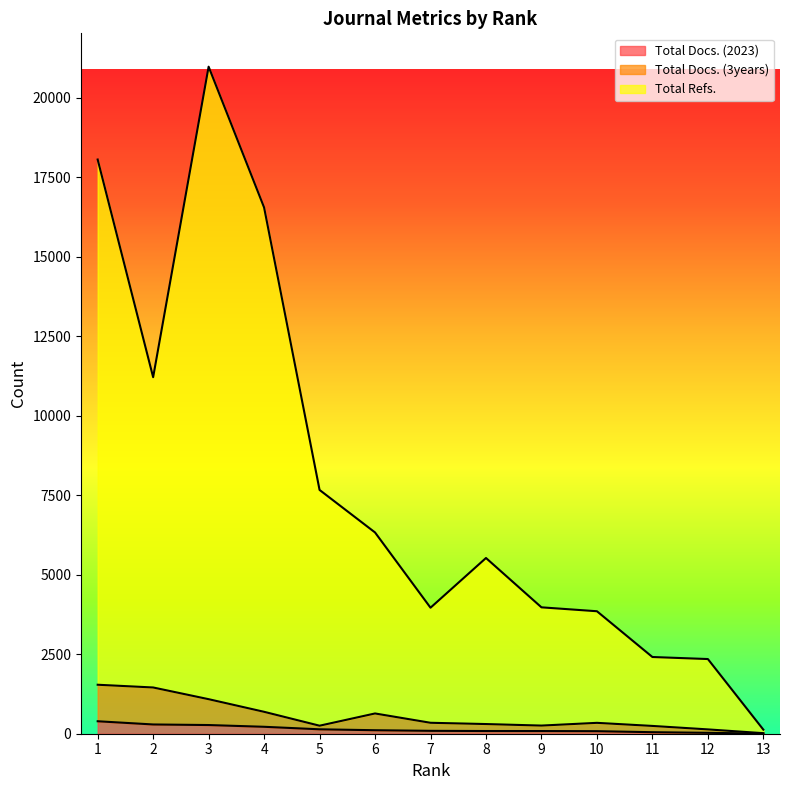

In Total Refs., how many points are higher than both neighbors (excluding endpoints)?

2